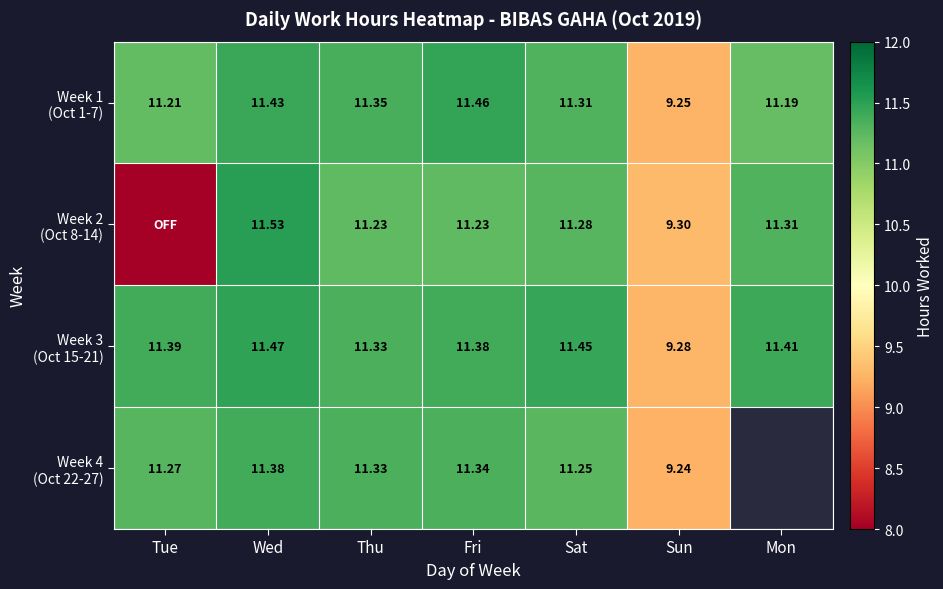

How many data points in Week 4 (Oct 22-27) are less than 11?

1